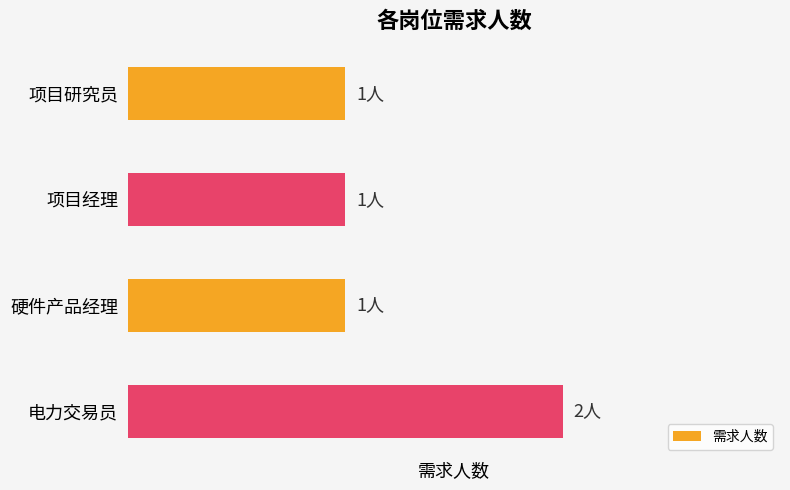

Are the bars horizontal?

Yes